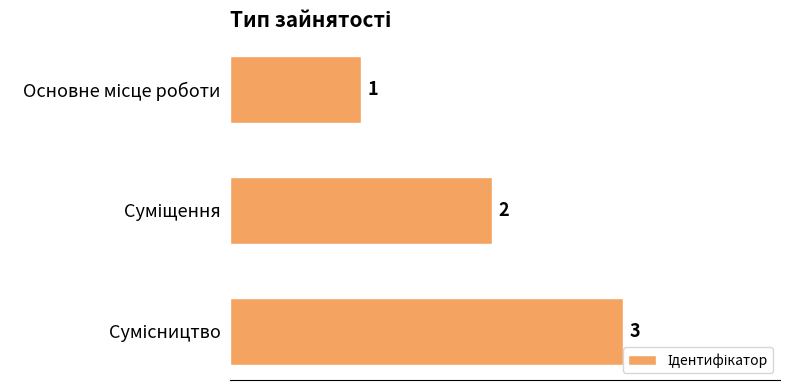

What is the greatest value displayed?

3